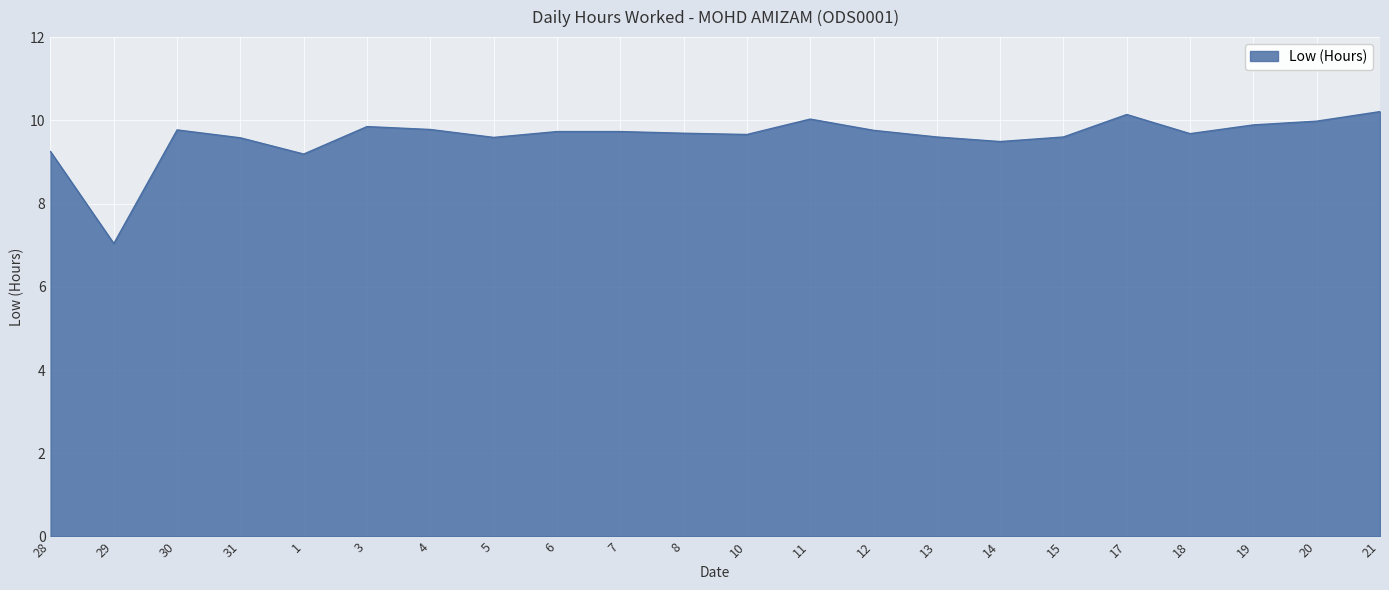

What is the difference between the values at 5 and 8?

0.1